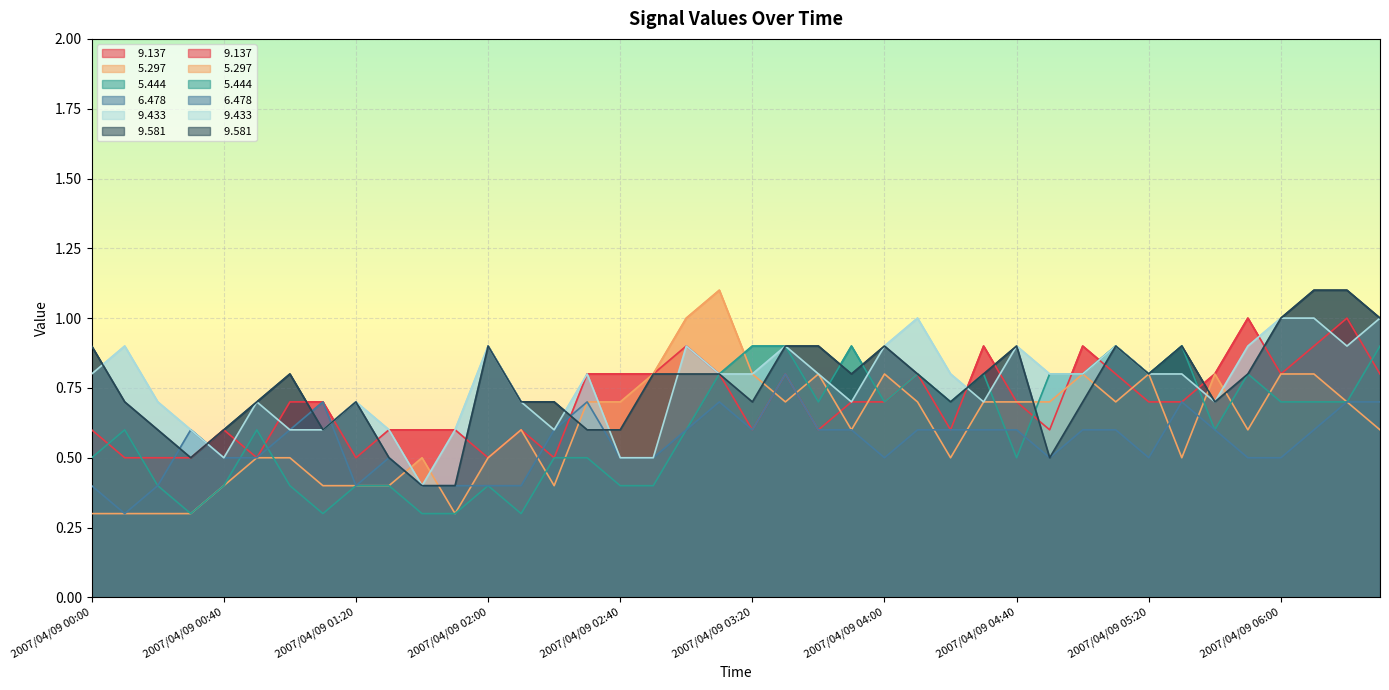

True or false:   9.137 has more than 0 points higher than both neighbors.

True